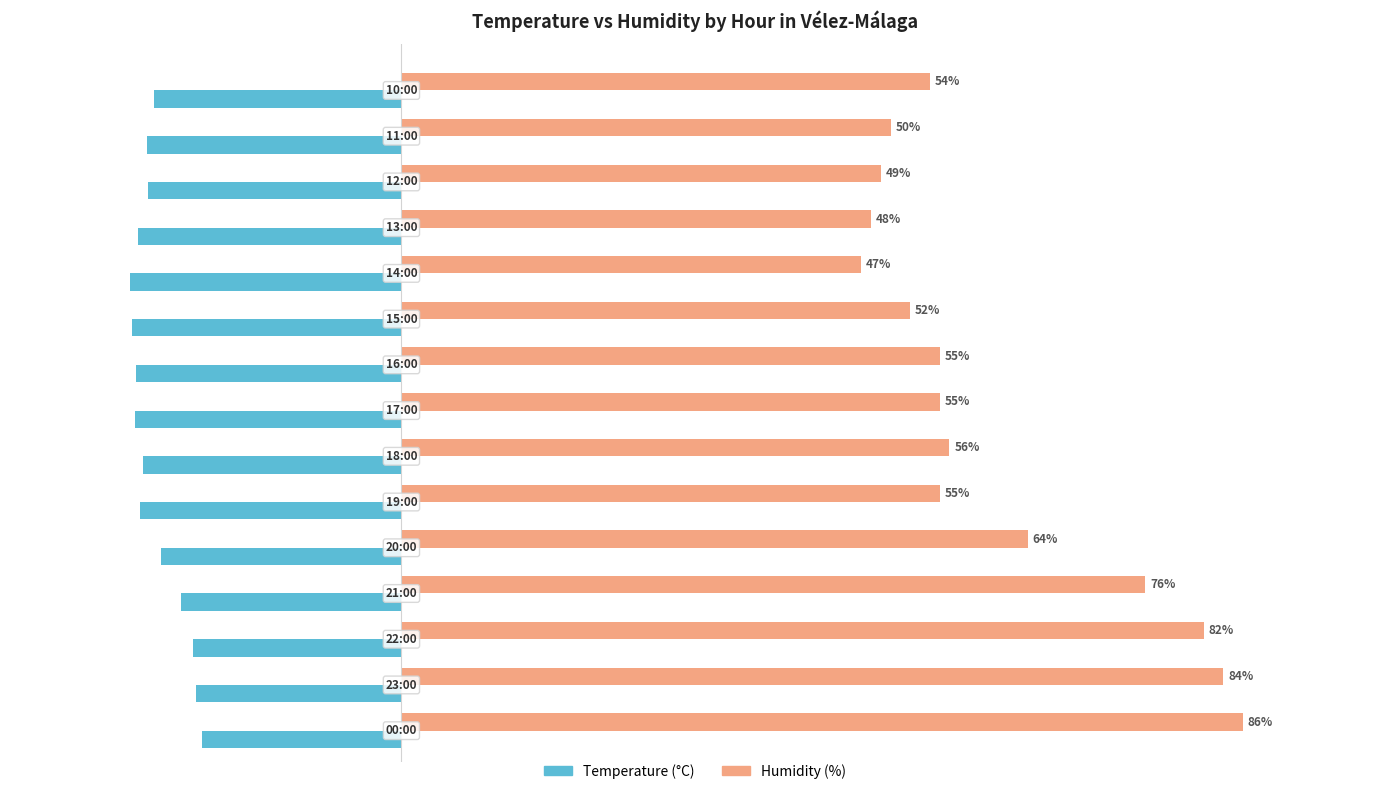

Which series has the largest range (max minus min)?

Humidity (%)